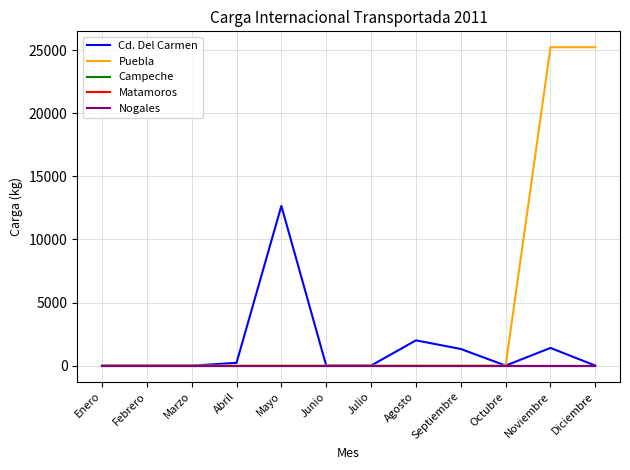

Does the chart have visible grid lines?

Yes